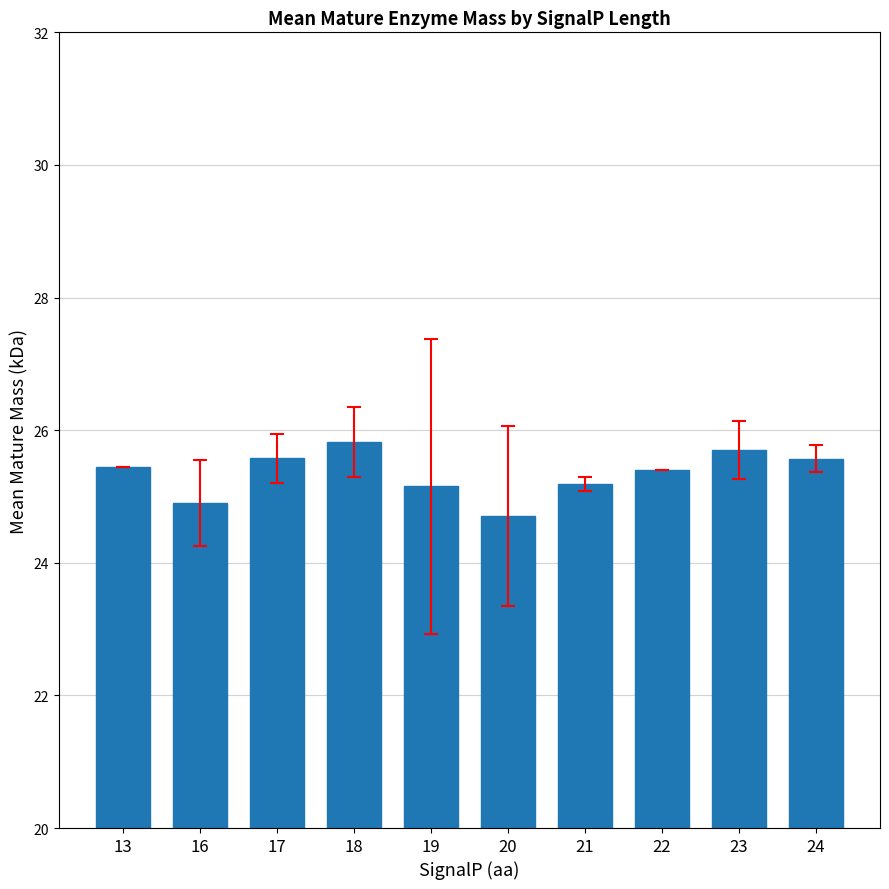

Which category has the highest value across all series?

18